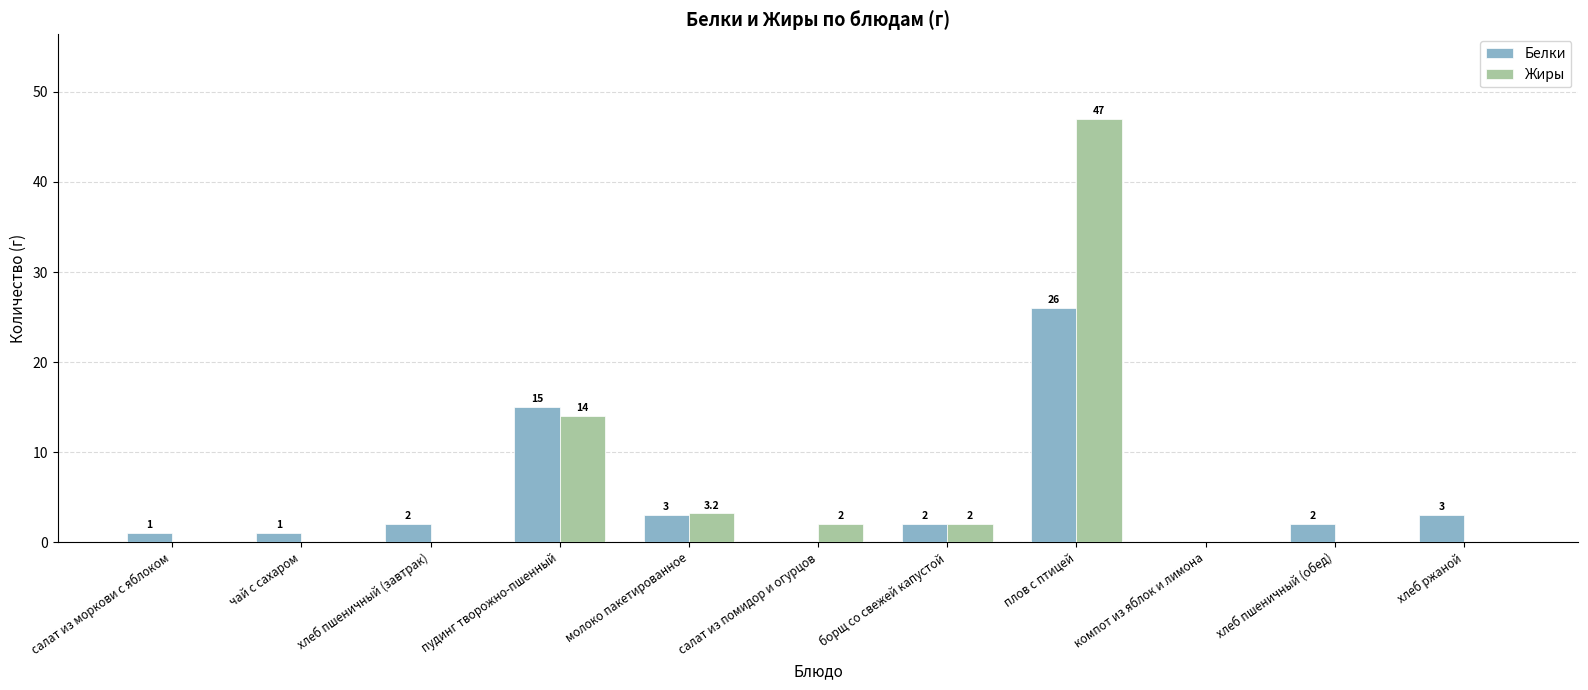

What value does the Жиры series have at пудинг творожно-пшенный?

14.0